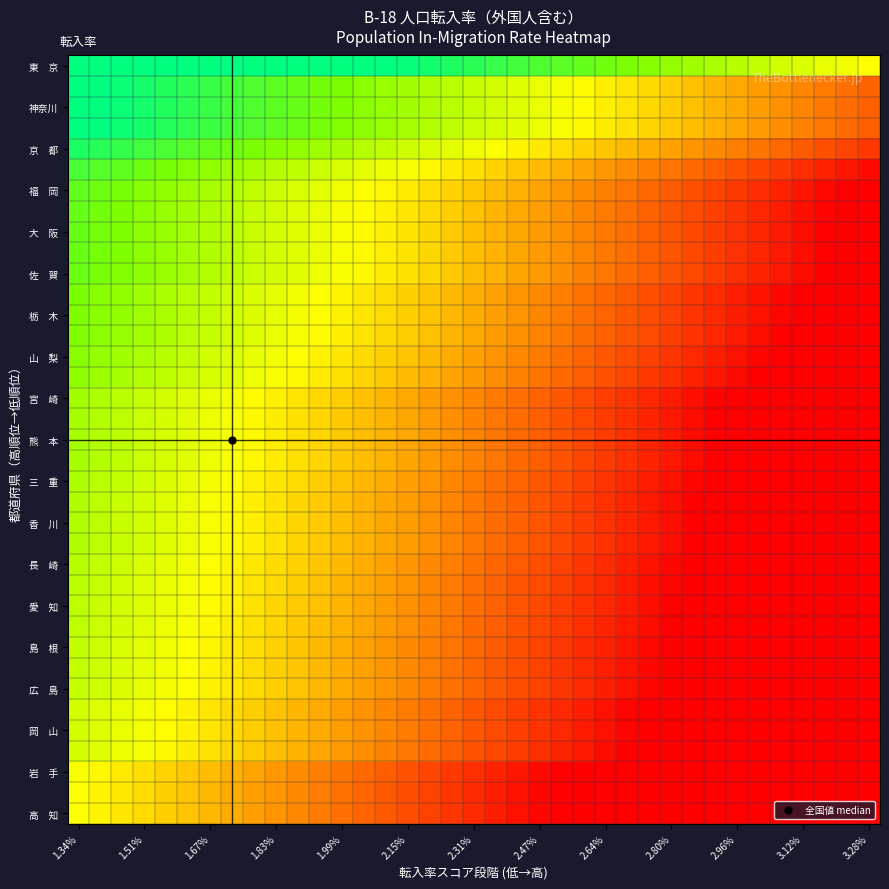

At which category is the sum across all series the highest?

1.34%